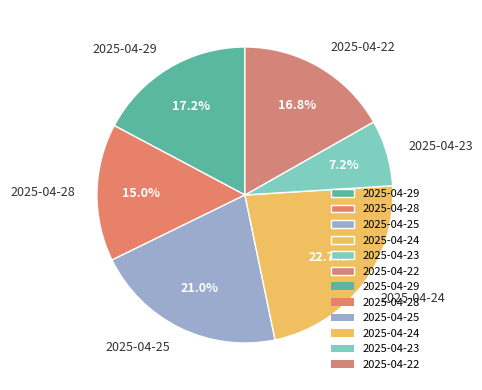

To the nearest percent, what is the difference between the 2025-04-29 and 2025-04-23 slice percentages?

10%